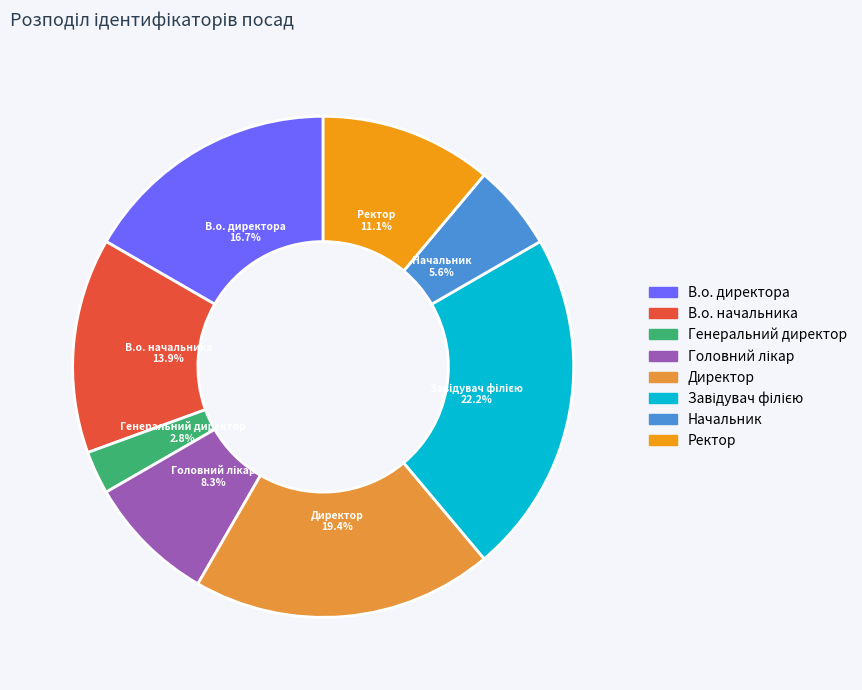

The В.о. начальника slice represents 14% of the pie. True or false?

True